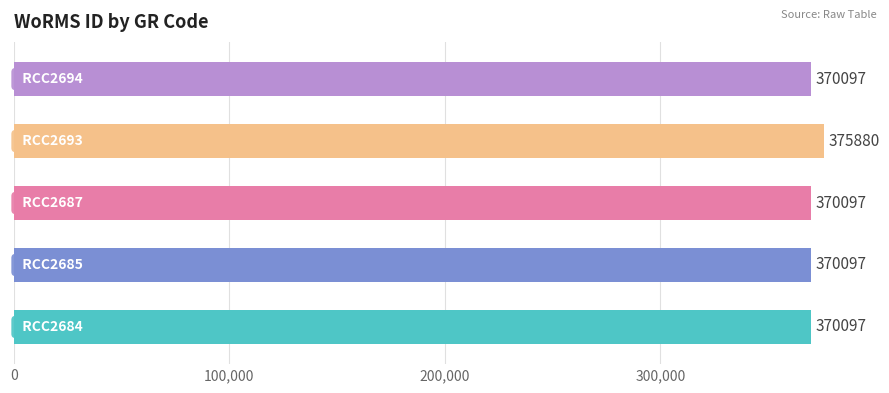

What is the sum of all values?

1856268